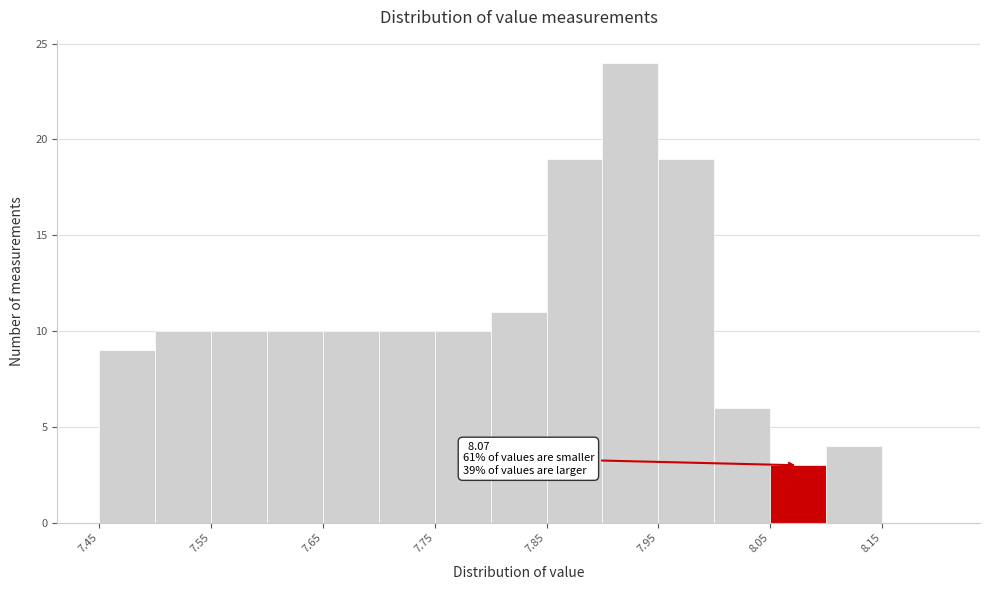

Which range on the x-axis has the tallest bar?

7.90 to 7.95